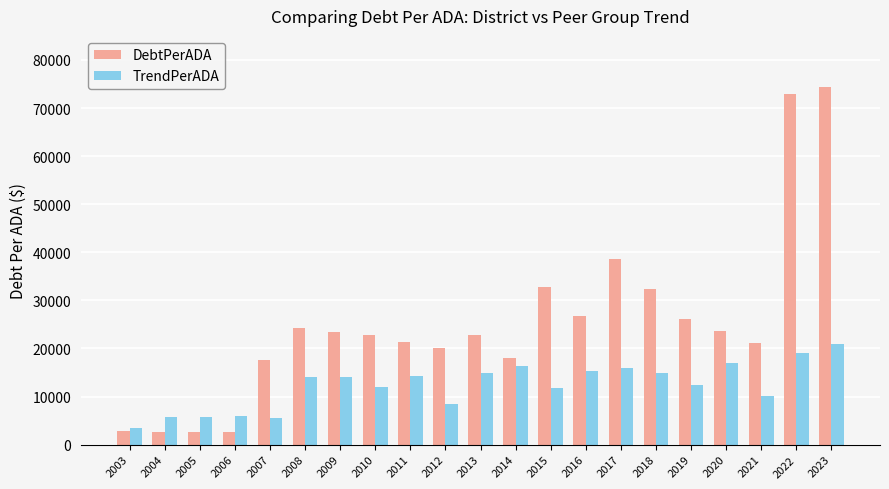

Count the number of categories in the chart.

21